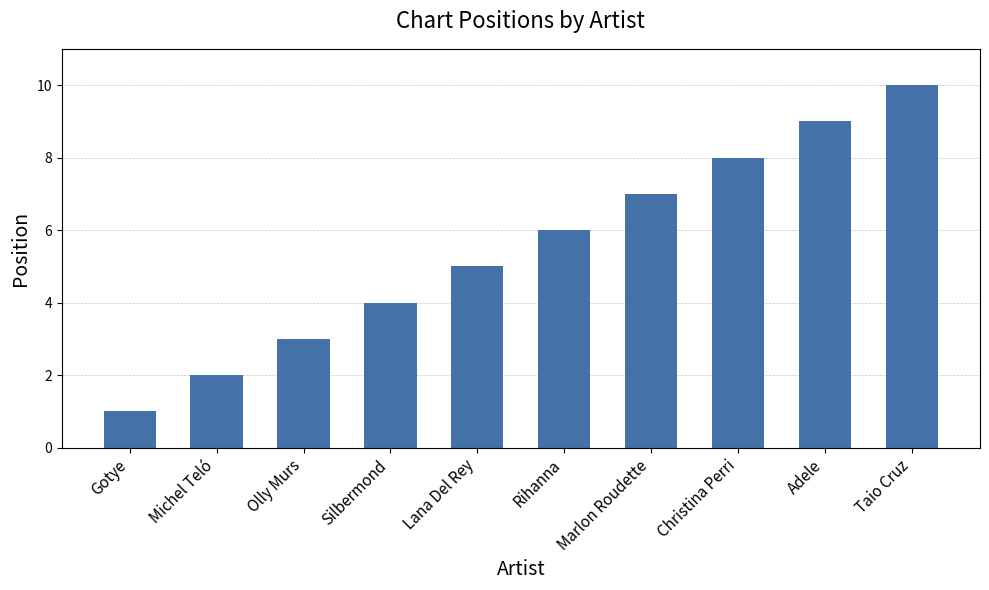

What is the ratio of the value at Michel Teló to the value at Adele?

0.2